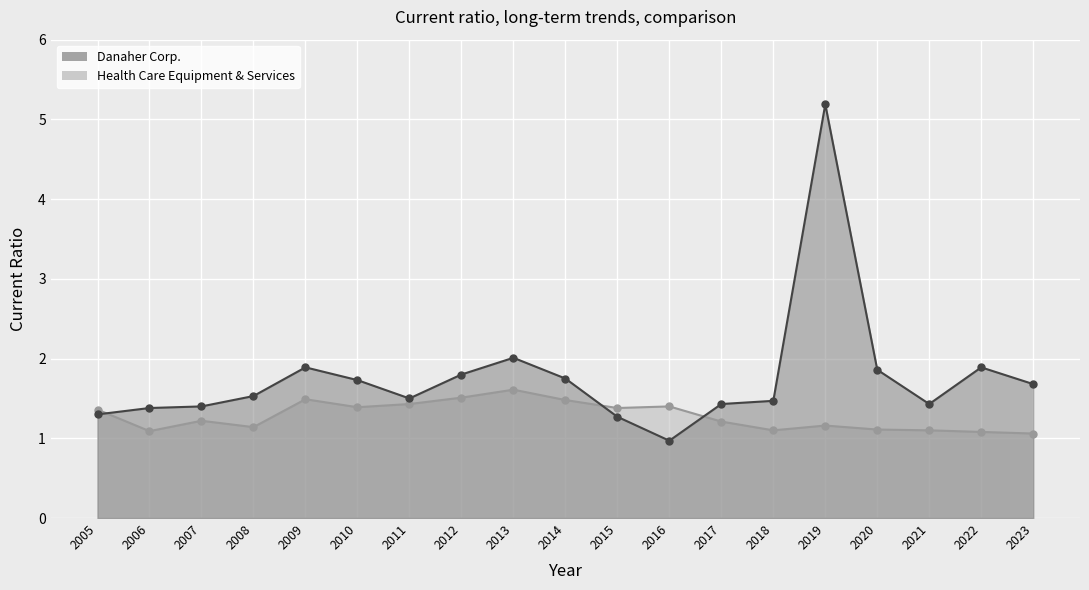

Between 2009 and 2010, which is larger?

2009